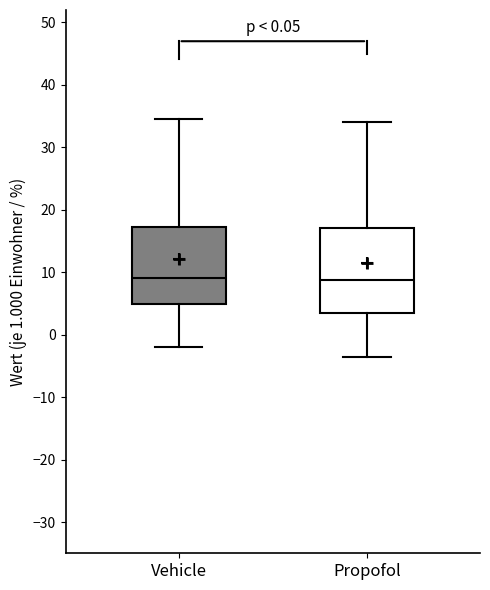

Which box is the tallest, from its lower edge to its upper edge?

Propofol